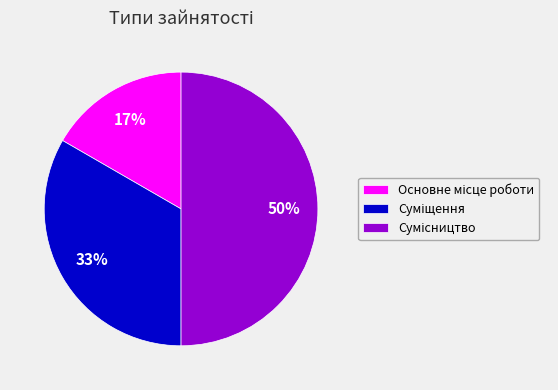

To the nearest percent, what is the difference between the largest and smallest slice percentages?

33%